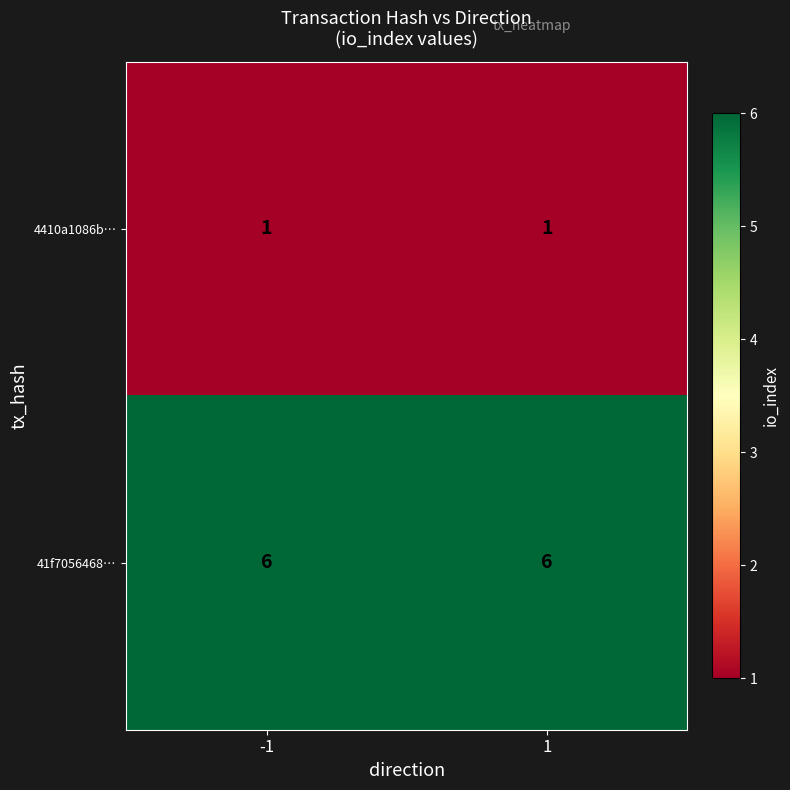

At how many categories does at least one series exceed 3?

2